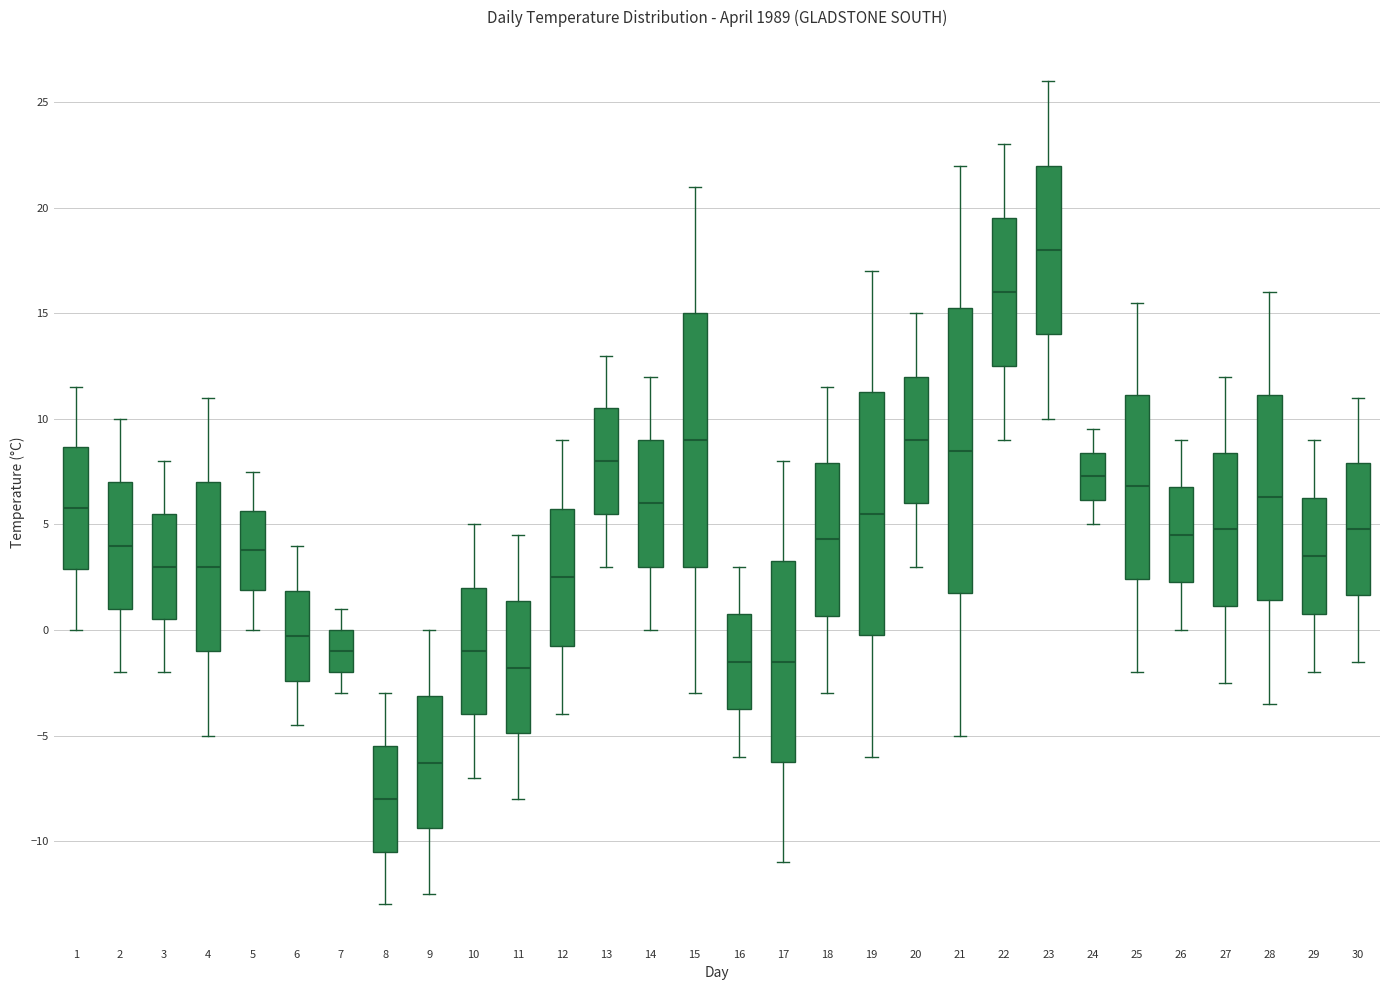

Where does the median line of the box at x = 9 sit on the y-axis? The values are not printed on the chart, so give them approximately, as read against the axis.

-6.5